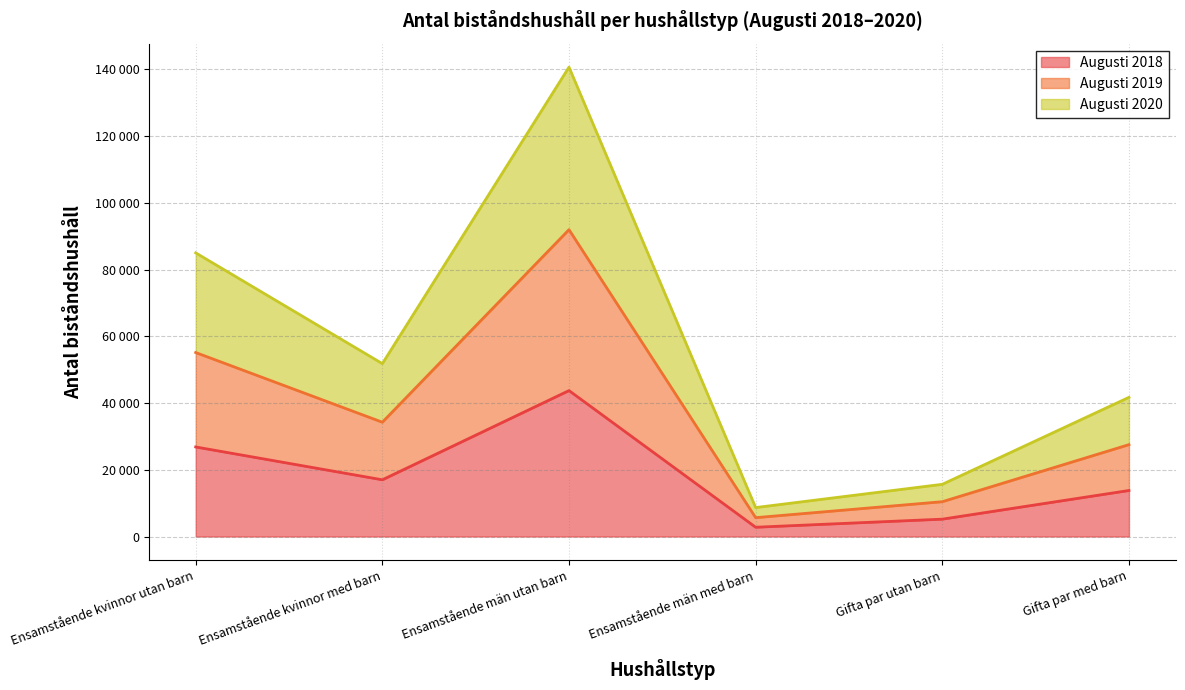

Where is the first local maximum for Augusti 2018?

Ensamstående män utan barn